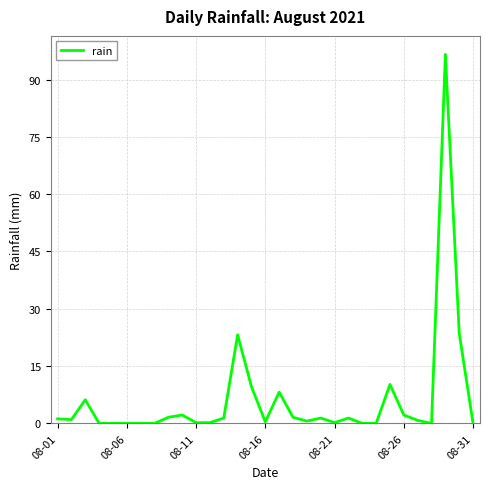

What is the greatest value displayed?

96.6